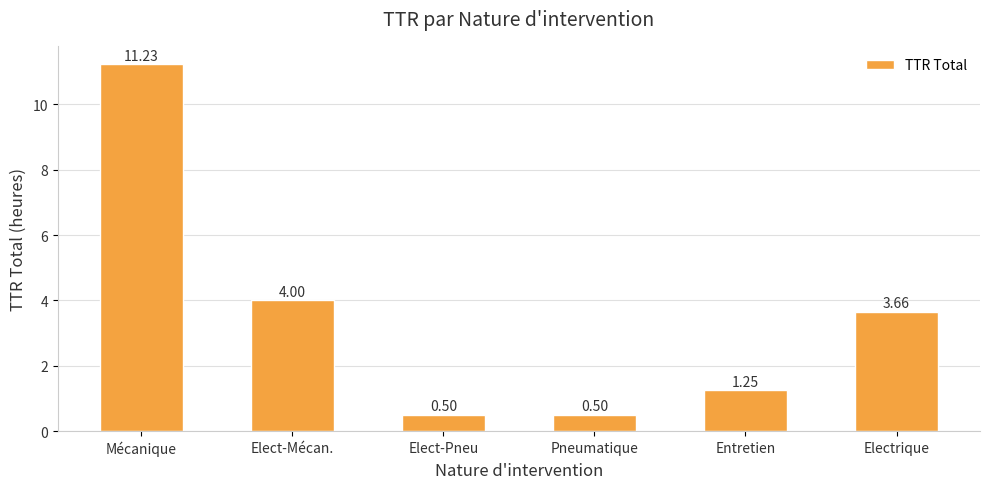

At which category does the chart reach its peak across all series?

Mécanique